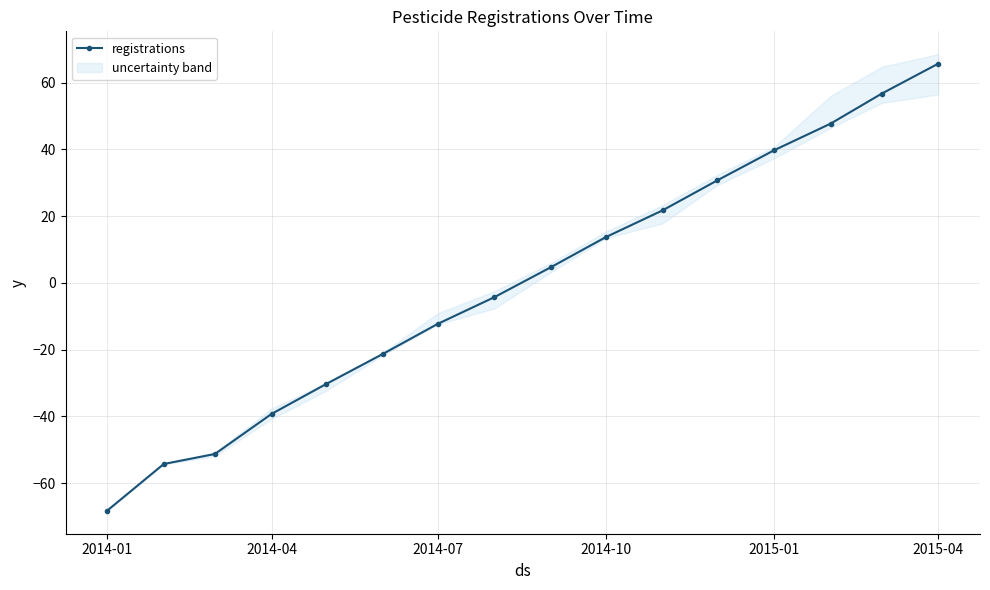

What is the minimum value shown in the chart?

-68.2